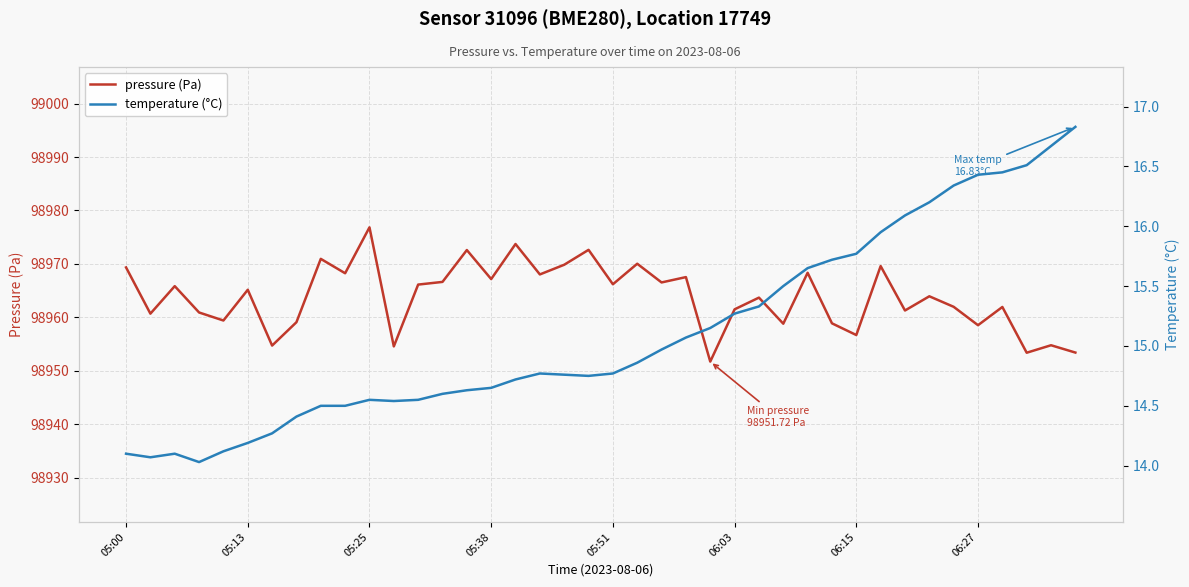

What is the lowest value of the pressure (Pa) series?

98951.7